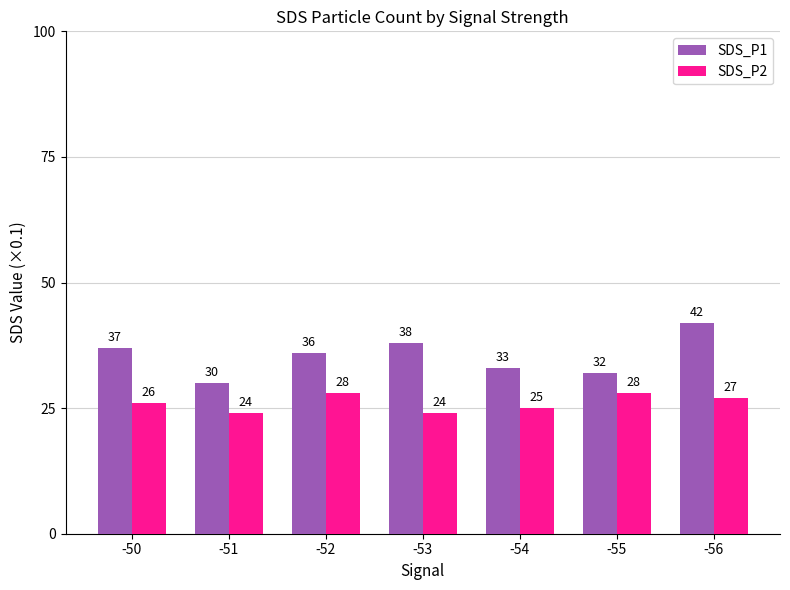

How many values in the SDS_P1 series are below 36?

3